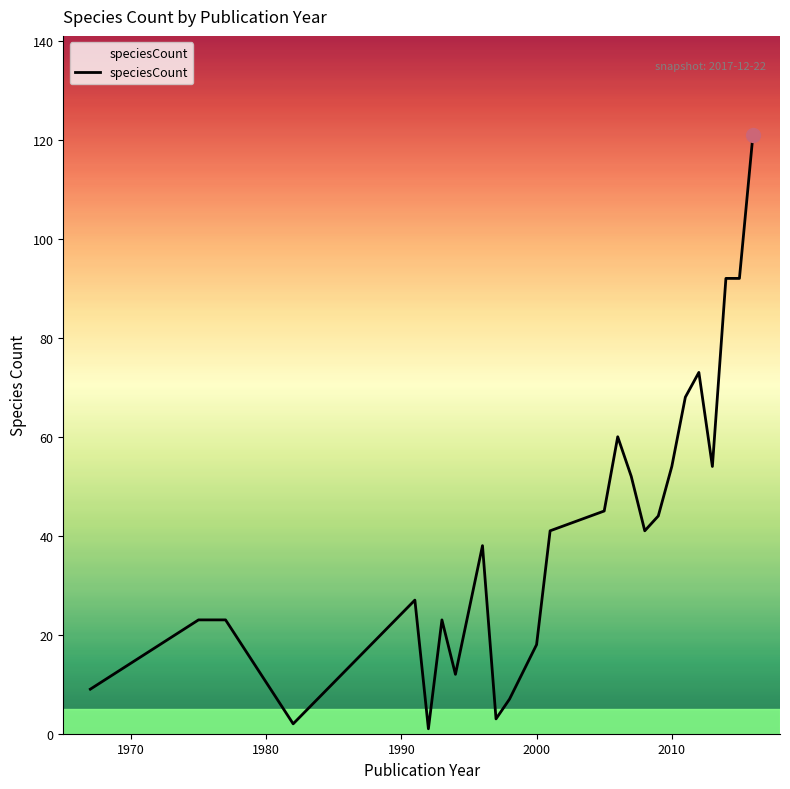

What is the difference between the maximum and minimum values?

120